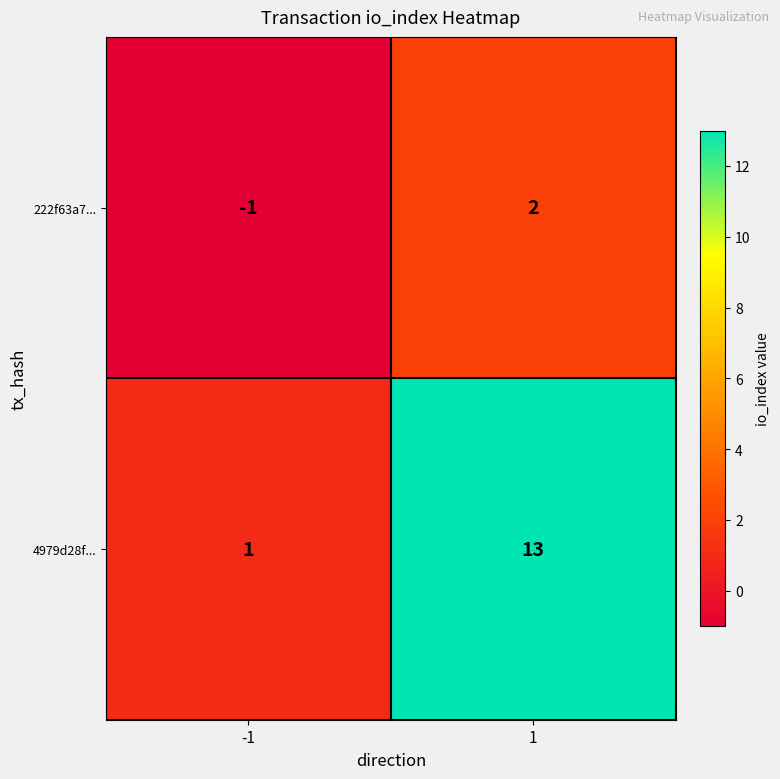

What is the average value of the 4979d28f... series?

7